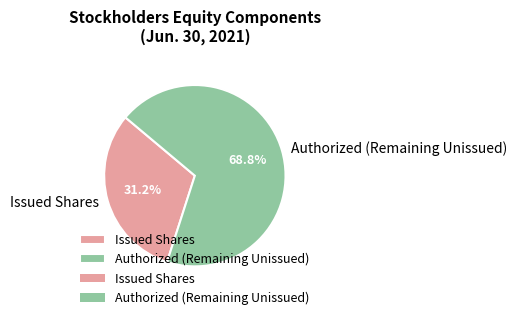

Is there any slice that represents more than half of the pie?

Yes